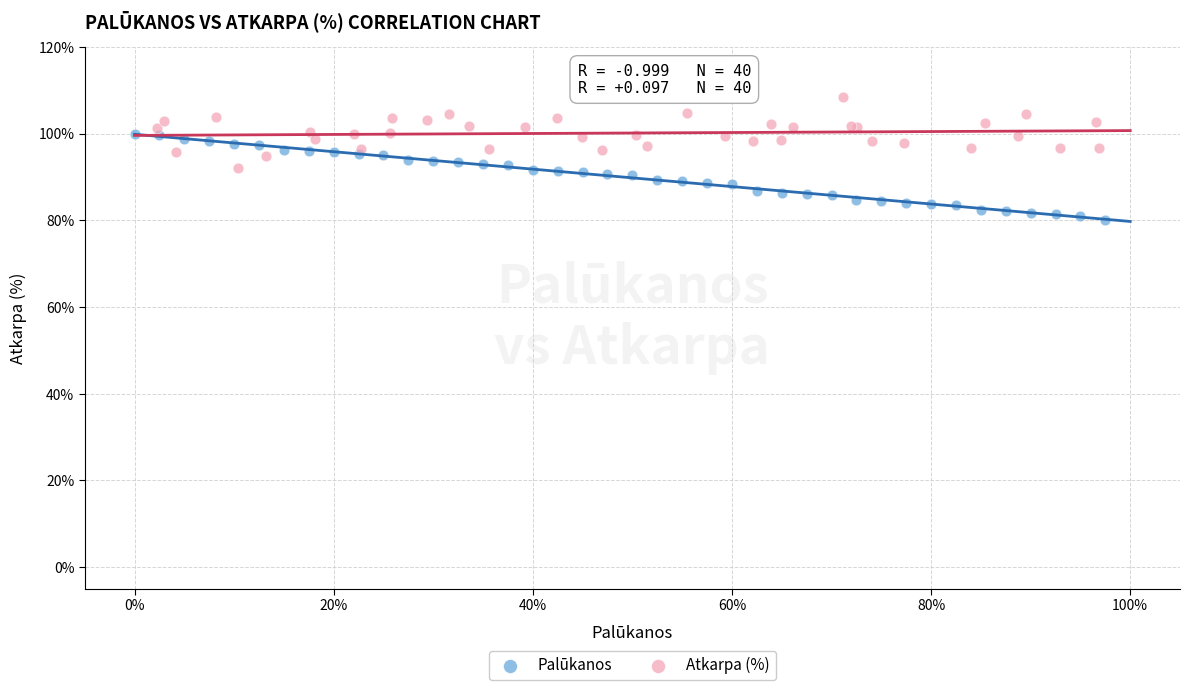

Which series reaches the maximum Y coordinate?

Atkarpa (%)